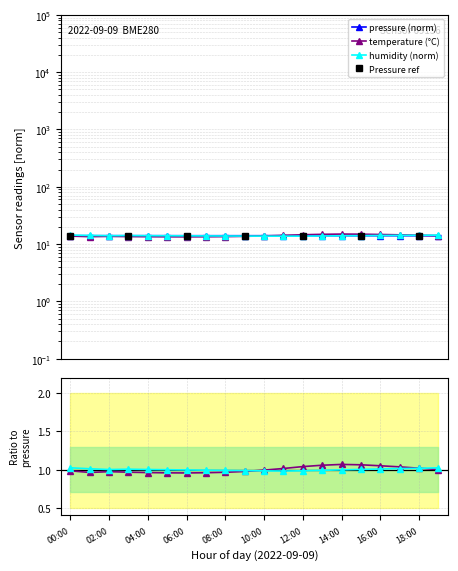

What is the difference between the second highest and minimum values in the humidity series?

0.6